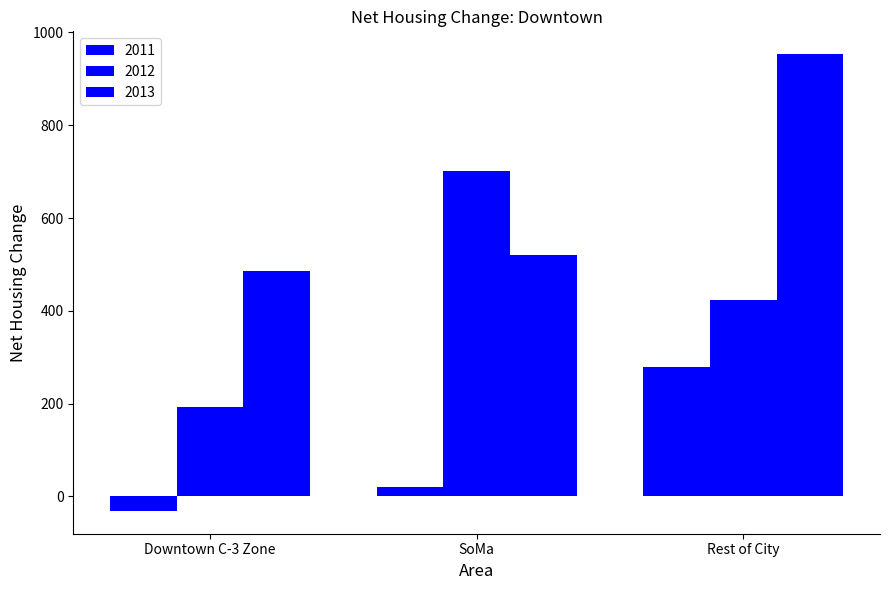

What is the lowest value of the 2011 series?

-31